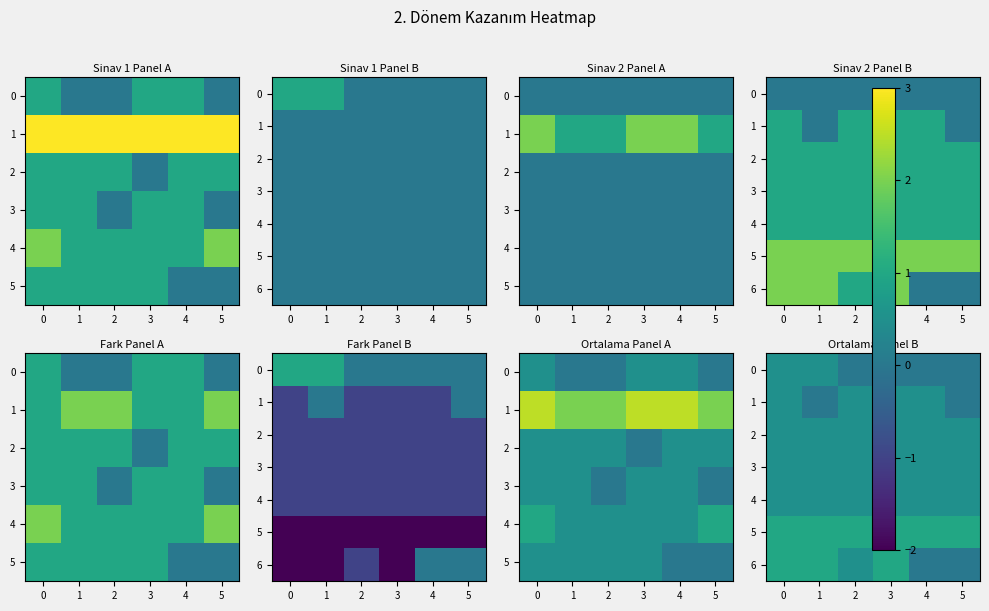

How many series are shown in this chart?

7